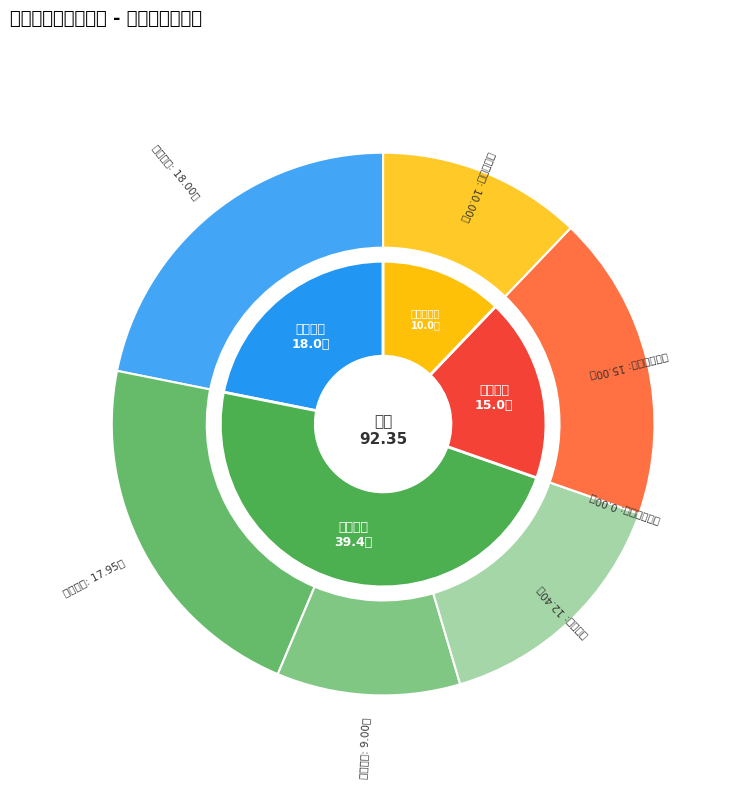

How many segments does this pie chart have?

7